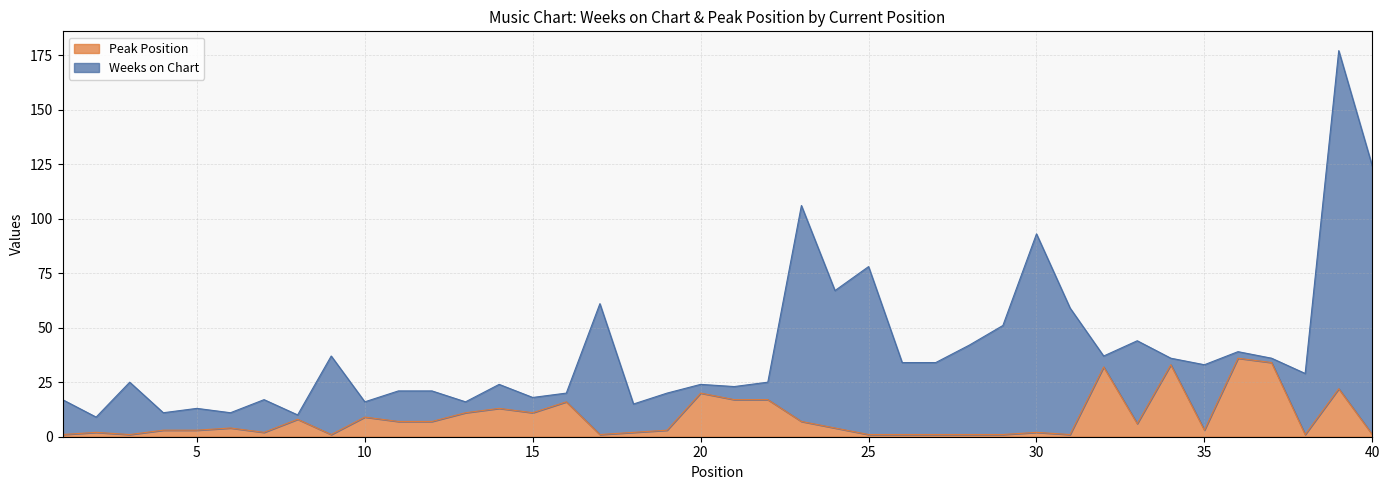

What is the sum of all values?

346